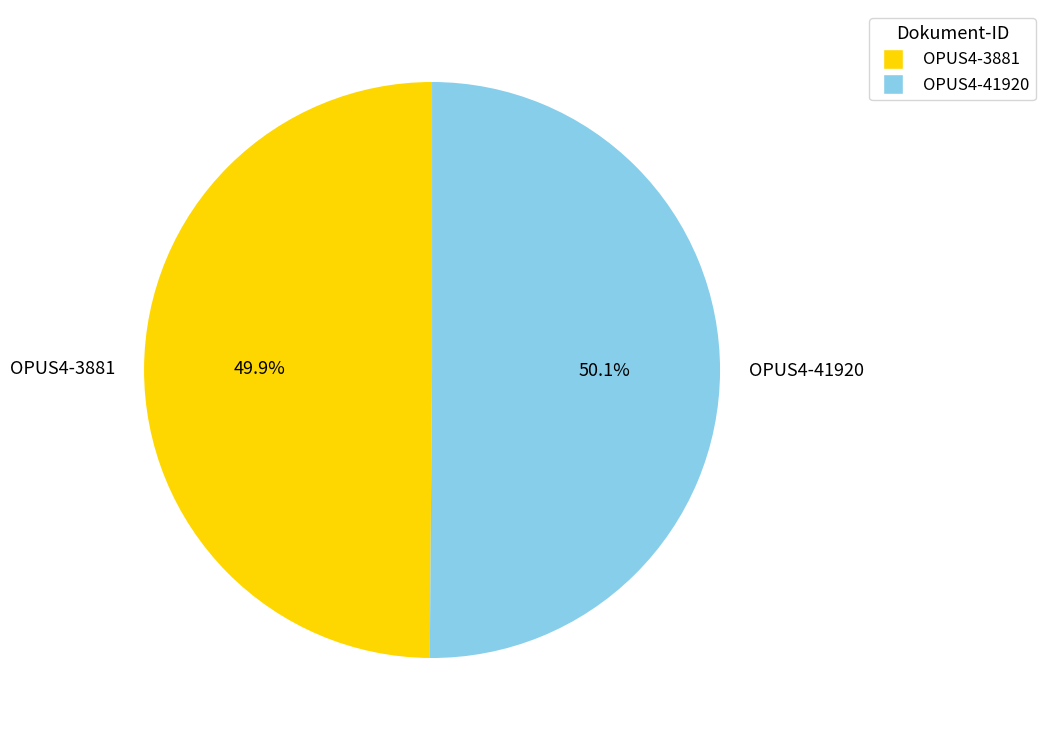

What is the ratio of the value at OPUS4-41920 to the value at OPUS4-3881?

1.0